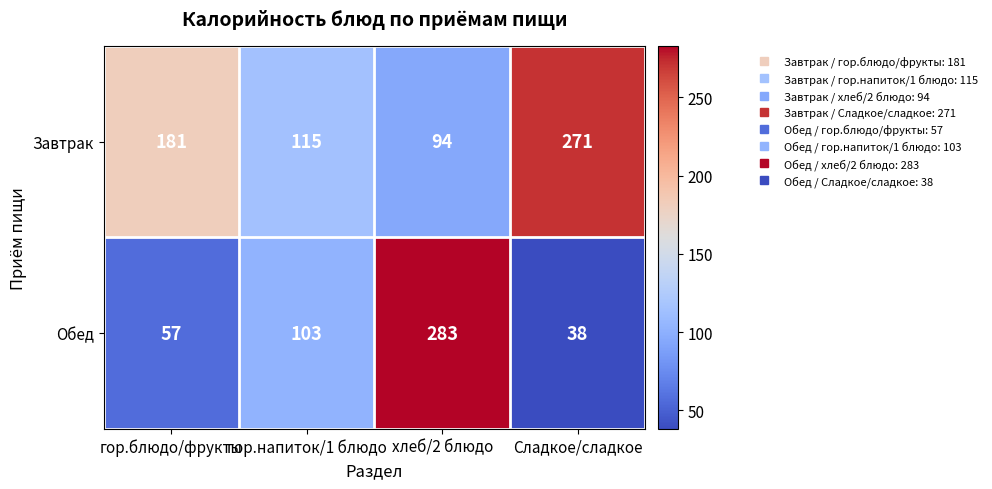

Where is Завтрак nearest to the value 182?

гор.блюдо/фрукты